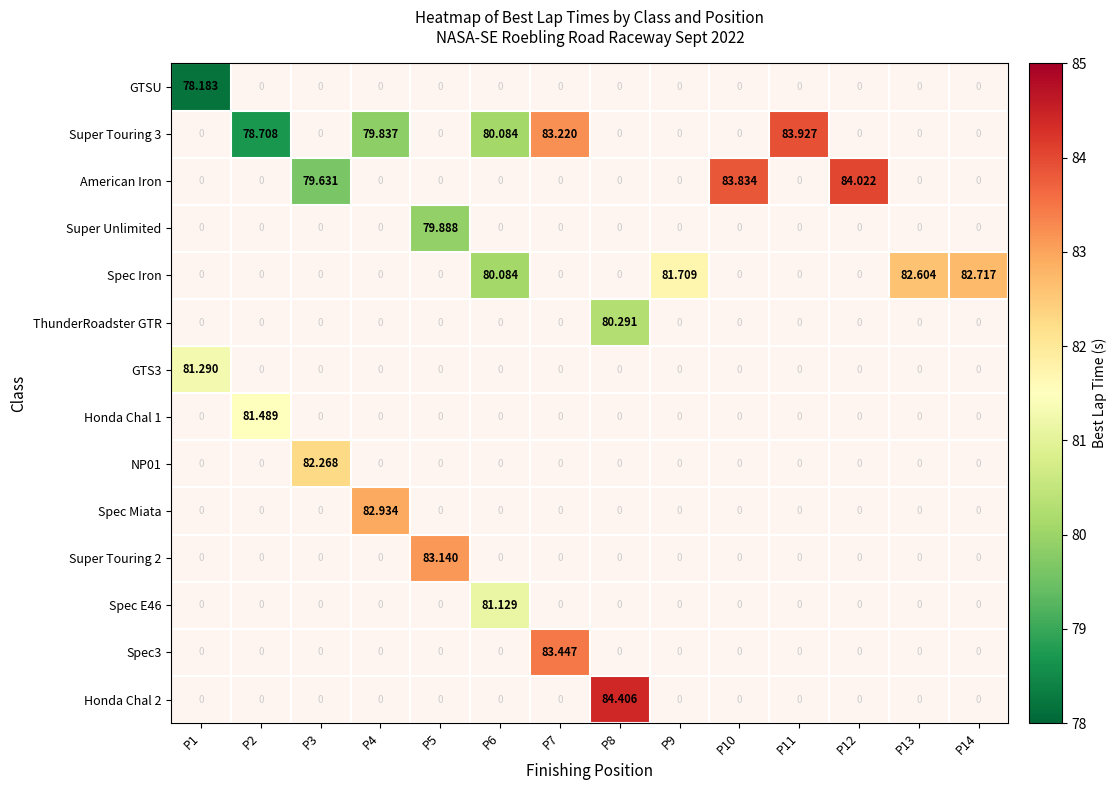

How many distinct data groups are displayed?

14